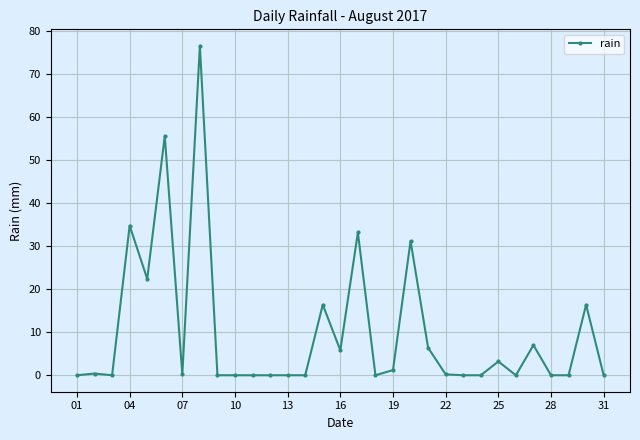

What is the difference between the maximum and minimum values?

76.6